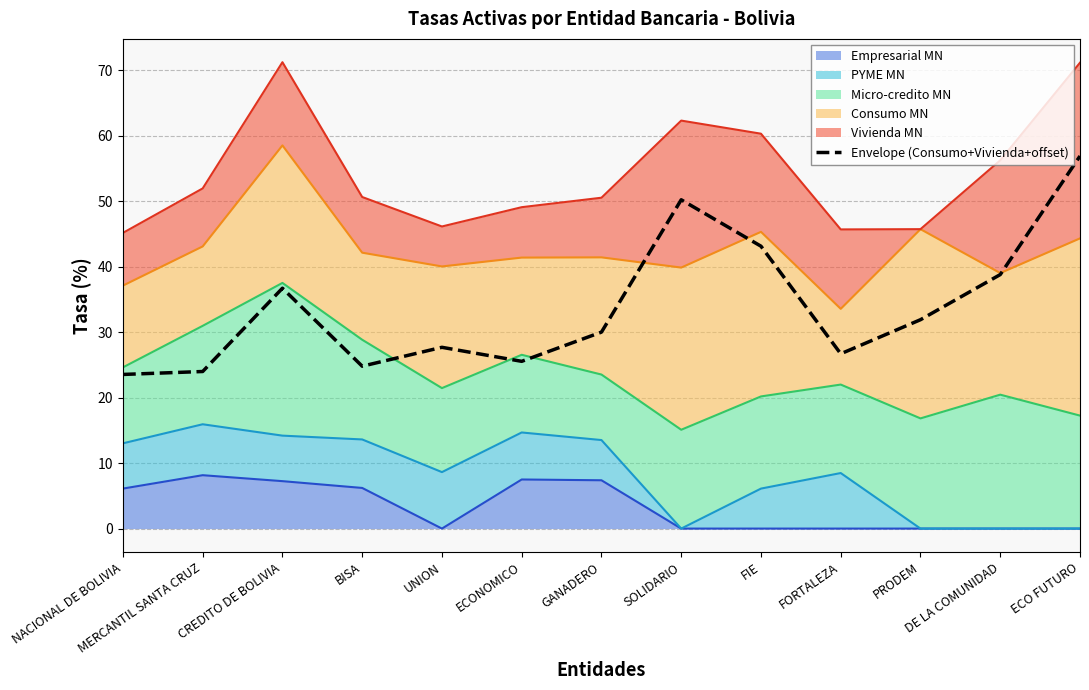

At which label is the value closest to 40?

DE LA COMUNIDAD